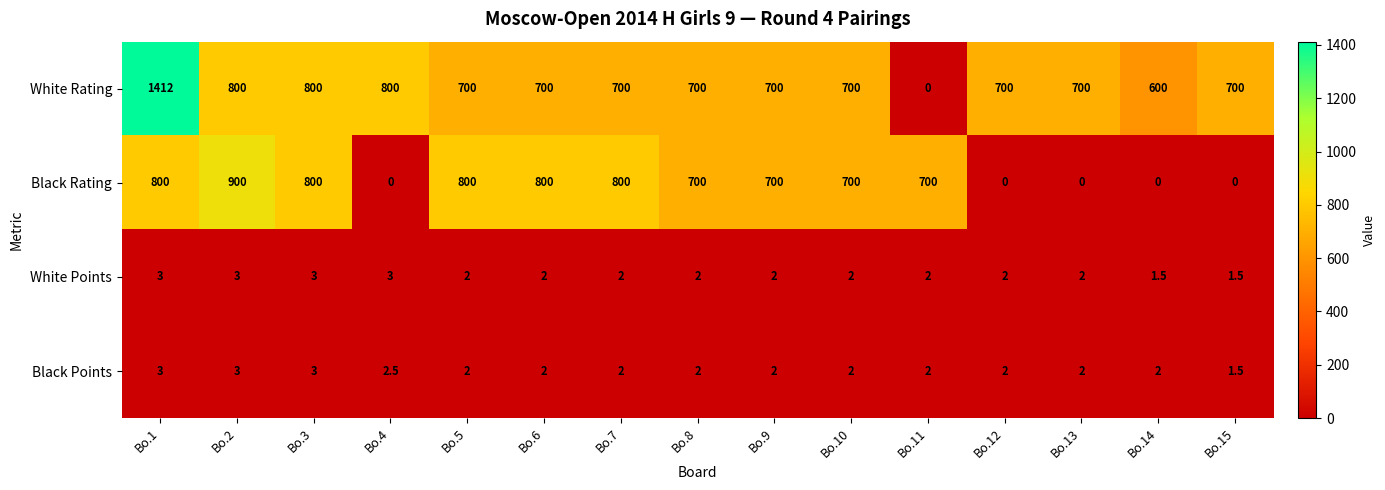

At which label does White Rating reach its minimum?

Bo.11